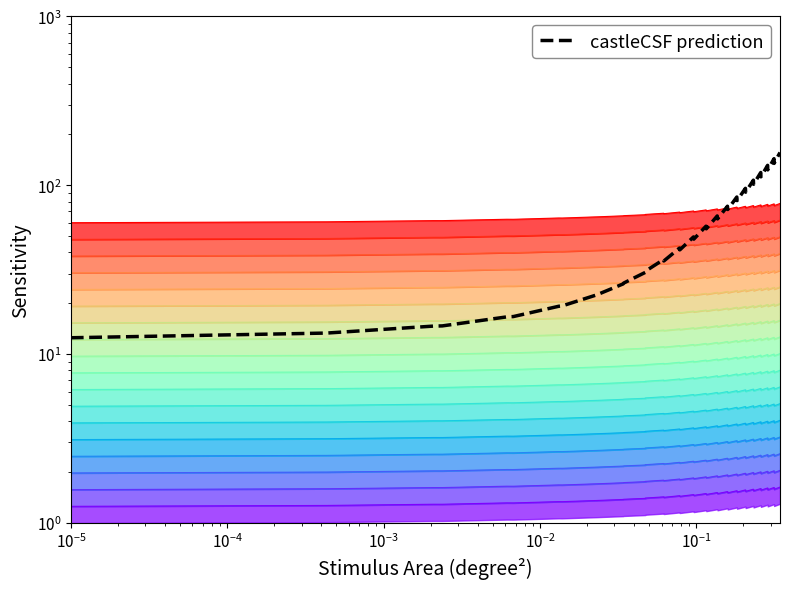

What is the value of the 18th point from the left?

42.5